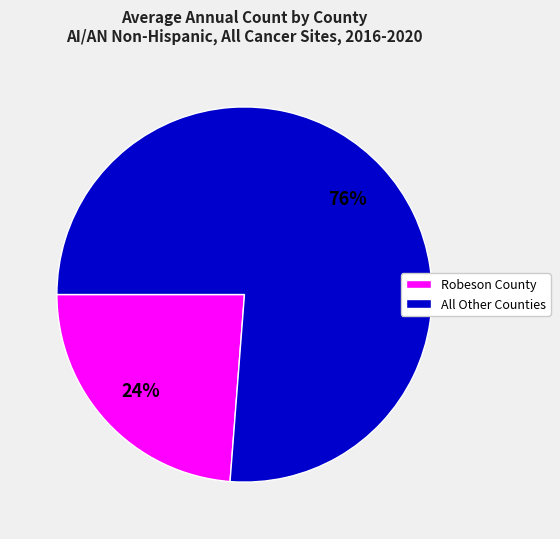

Count the number of slices in the pie.

2